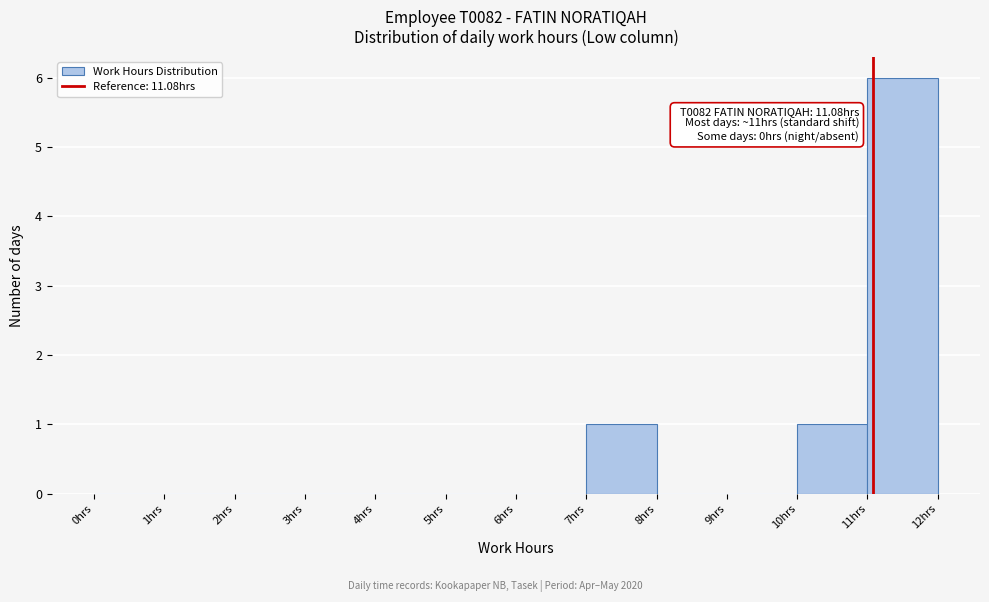

Which range on the x-axis has the tallest bar?

11 to 12